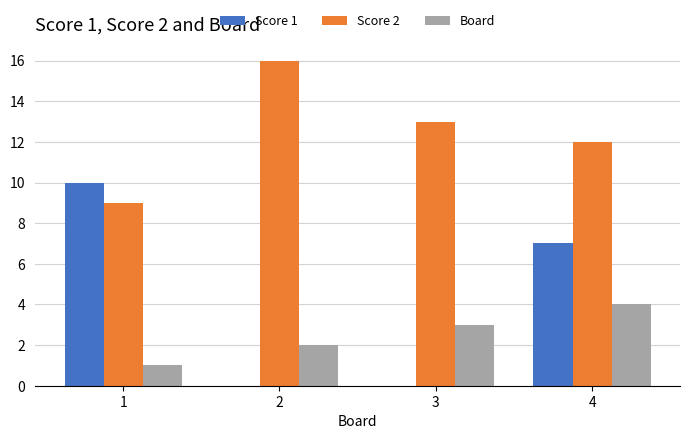

How many categories are shown in the chart?

4